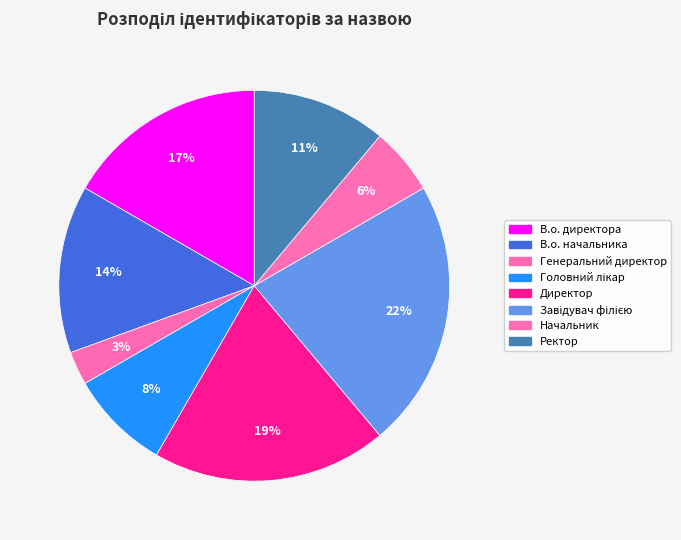

Count the number of slices in the pie.

8